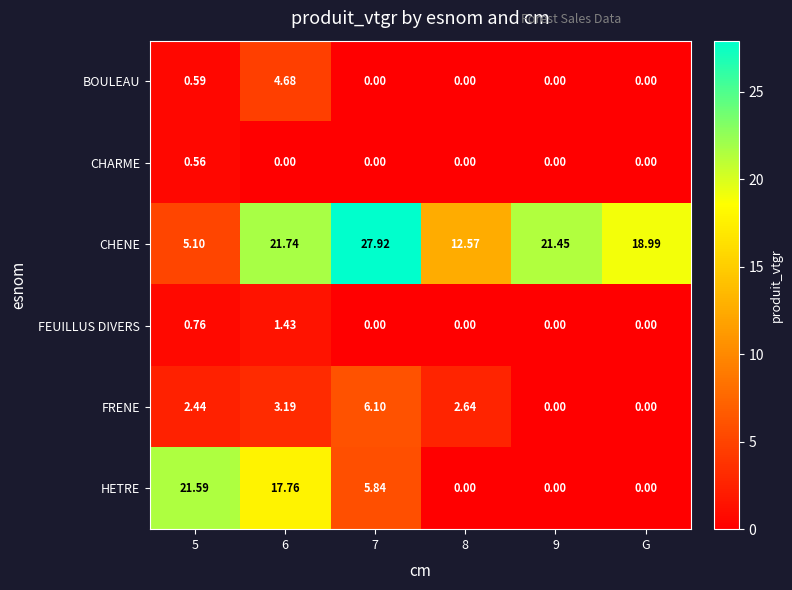

Rank the series by their maximum value, from lowest to highest.

CHARME, FEUILLUS DIVERS, BOULEAU, FRENE, HETRE, CHENE